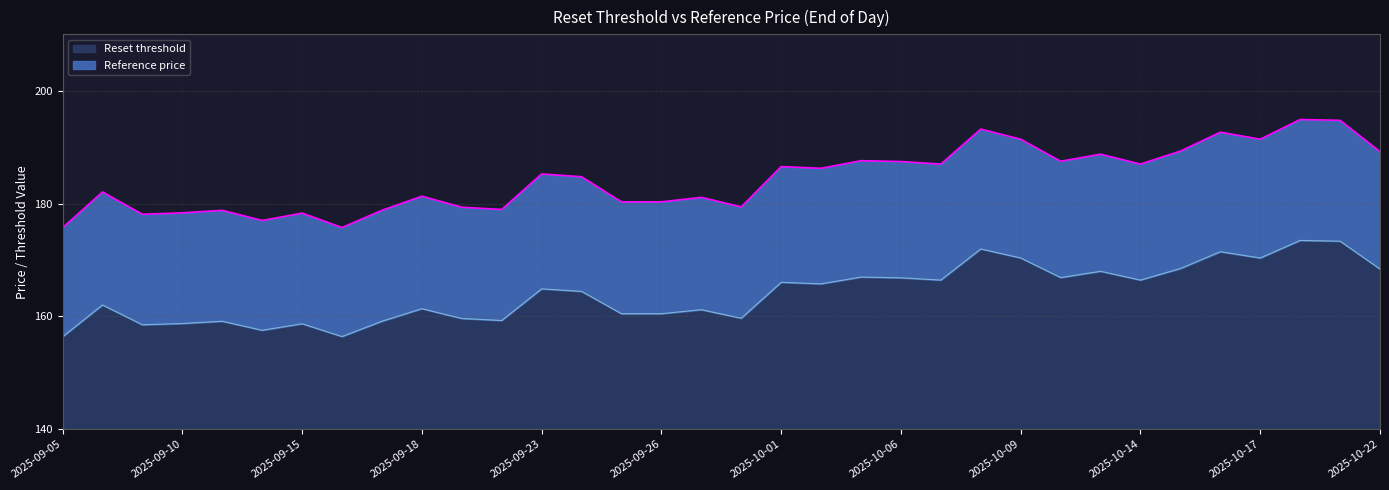

What is the total value across all series at 2025-10-07?

353.4